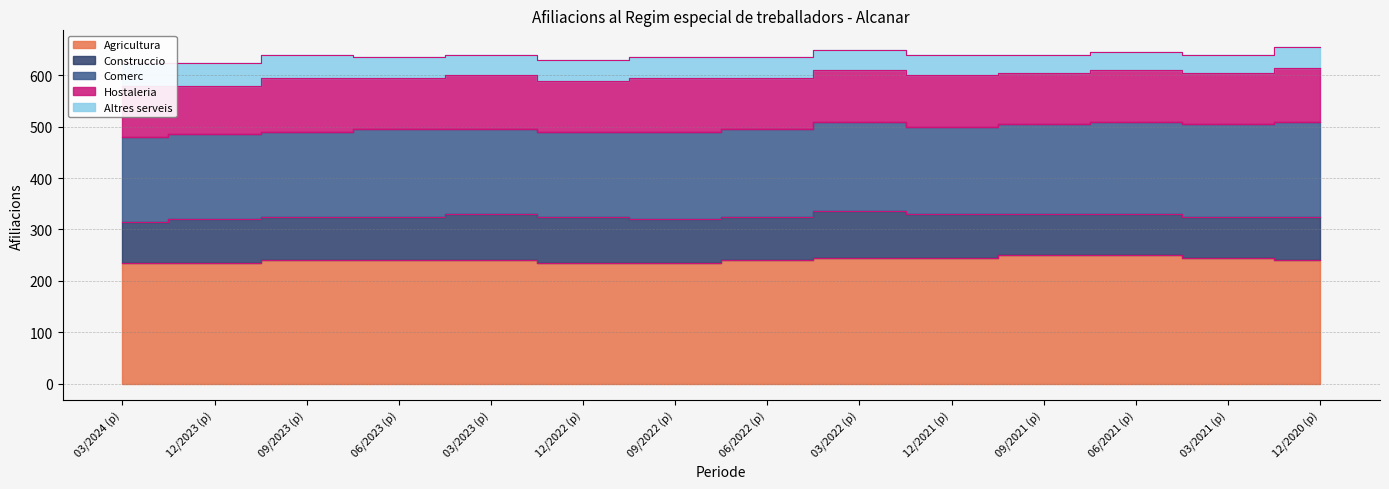

Reading left to right, extract all data points from this chart.

Agricultura: 235	235	240	240	240	235	235	240	245	245	250	250	245	240
Construccio: 80	85	85	85	90	90	85	85	90	85	80	80	80	85
Comerc: 165	165	165	170	165	165	170	170	175	170	175	180	180	185
Hostaleria: 100	95	105	100	105	100	105	100	100	100	100	100	100	105
Altres serveis: 45	45	45	40	40	40	40	40	40	40	35	35	35	40